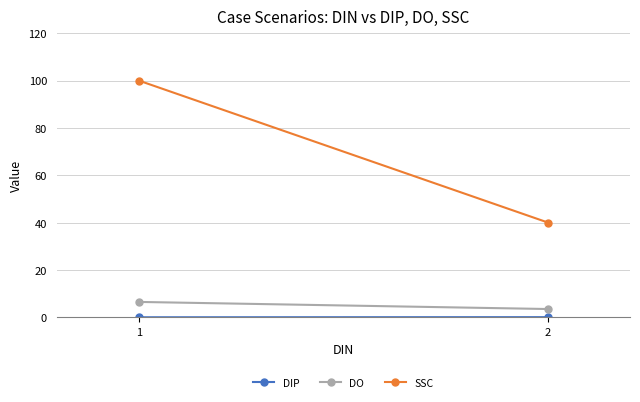

What are all the series names shown in the legend?

DIP, DO, SSC